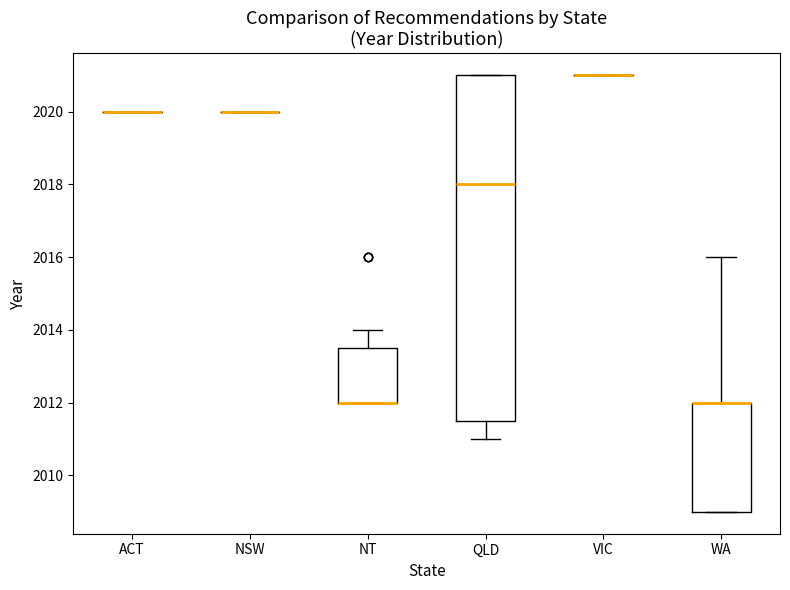

Comparing the boxes themselves (not the whiskers), which one is the tallest?

QLD